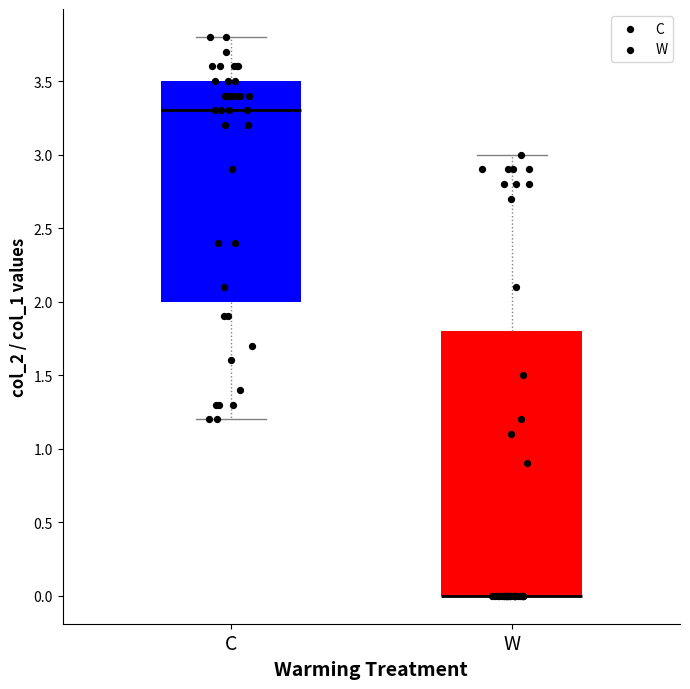

Comparing the boxes themselves (not the whiskers), which one is the tallest?

W